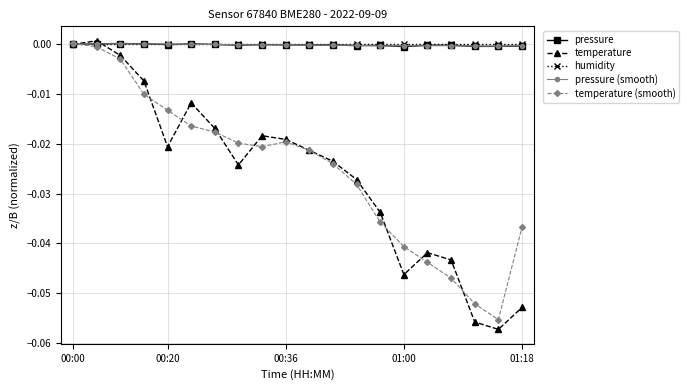

True or false: pressure (smooth) has more than 2 points higher than both neighbors.

True